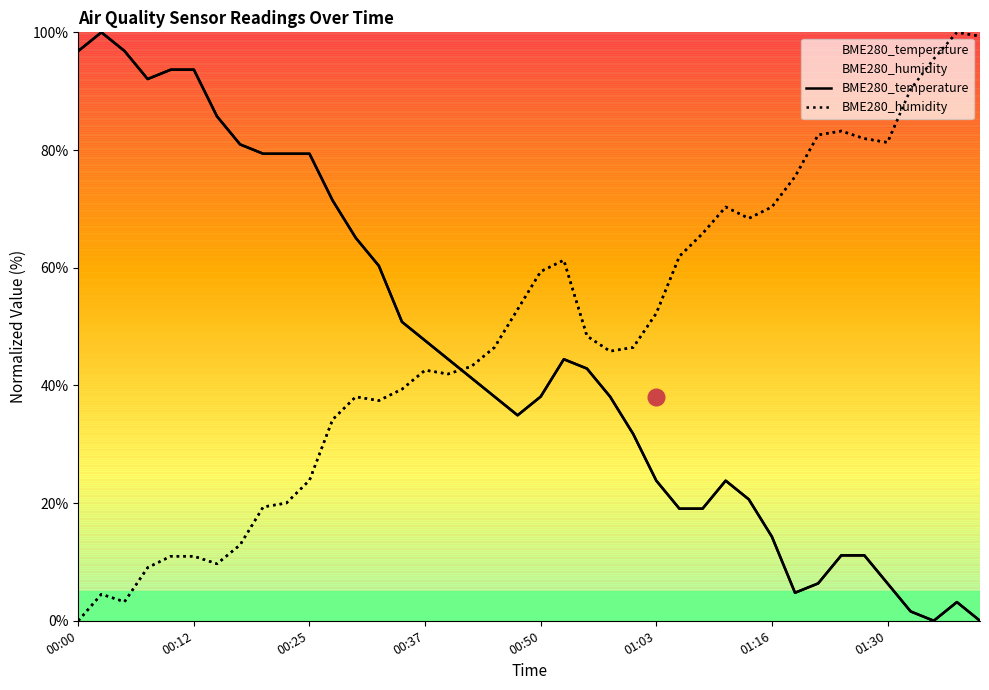

Is the value of BME280_temperature at 26 greater than the value of BME280_humidity at 9?

No